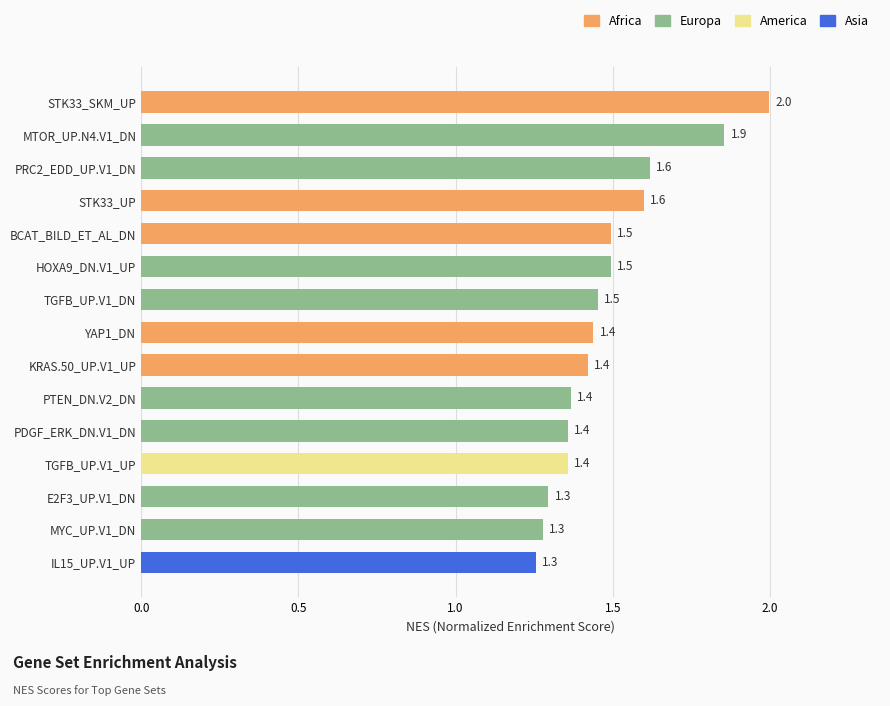

Between PTEN_DN.V2_DN and MYC_UP.V1_DN, which is larger?

PTEN_DN.V2_DN